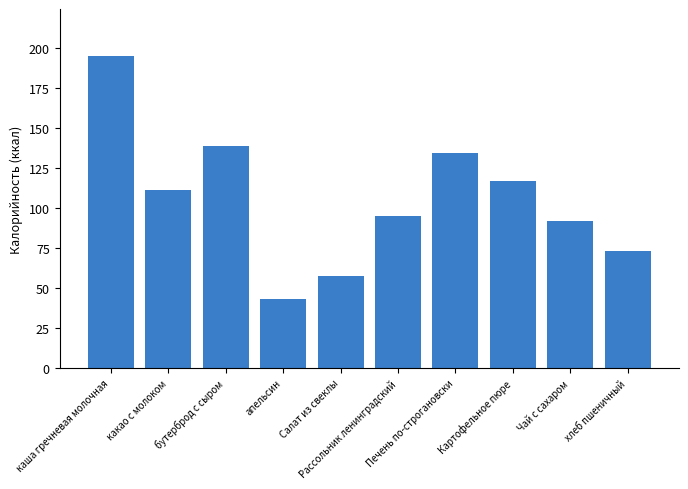

Count the number of values greater than 111.

5